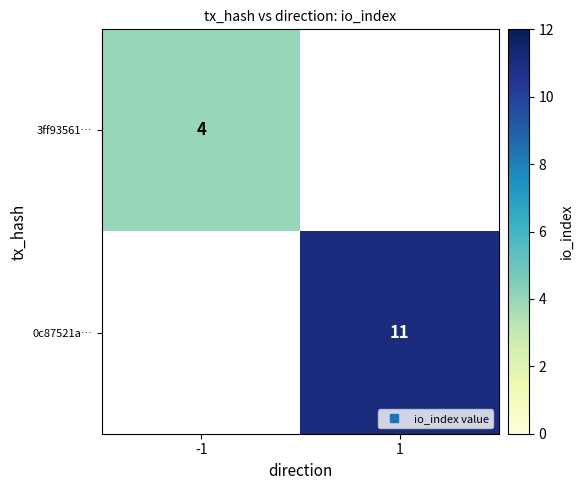

Read the 3ff93561… value at -1.

4.0